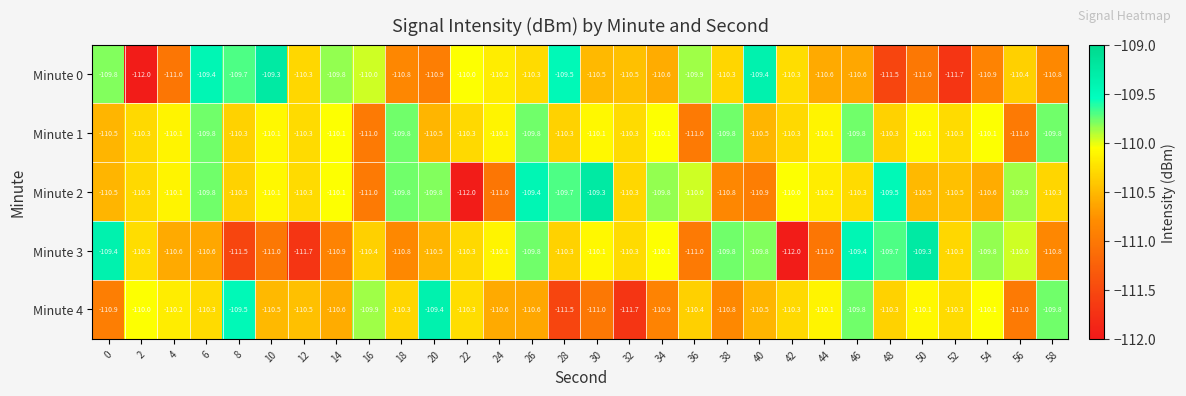

Which series has the largest total across all categories?

Minute 1